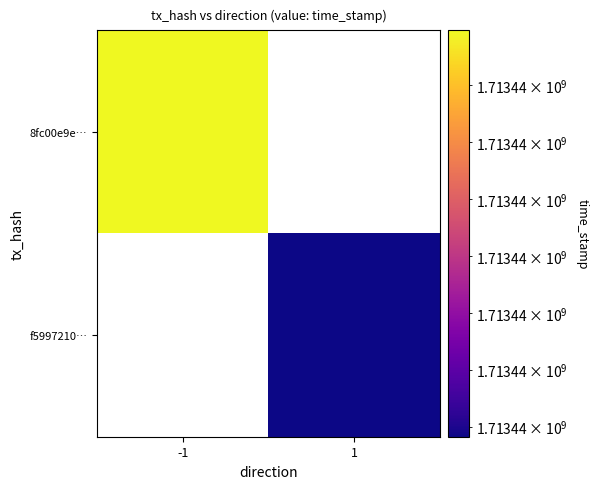

How many values in f5997210… are above zero?

1